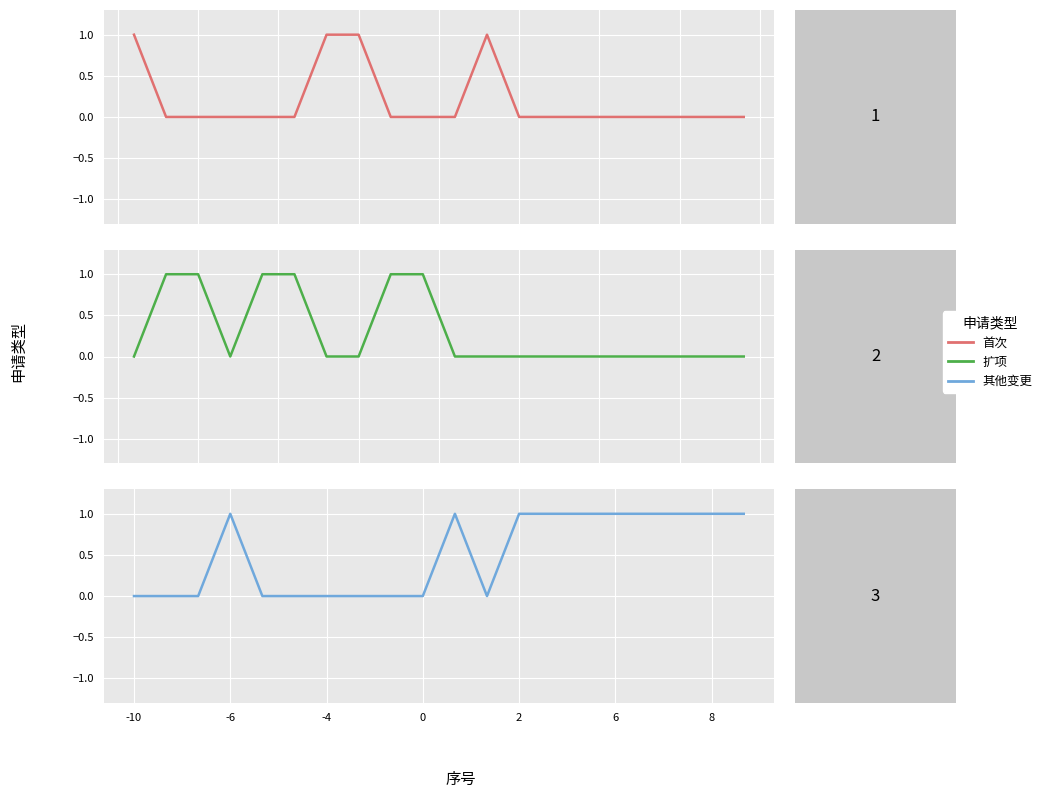

What are all the series names shown in the legend?

首次, 扩项, 其他变更